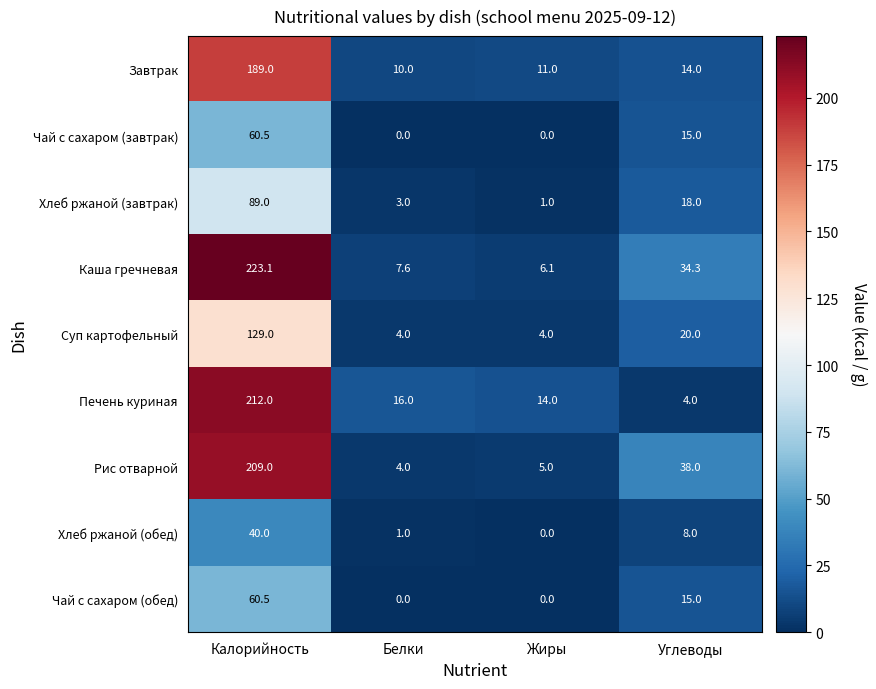

At how many categories does at least one series exceed 124?

1